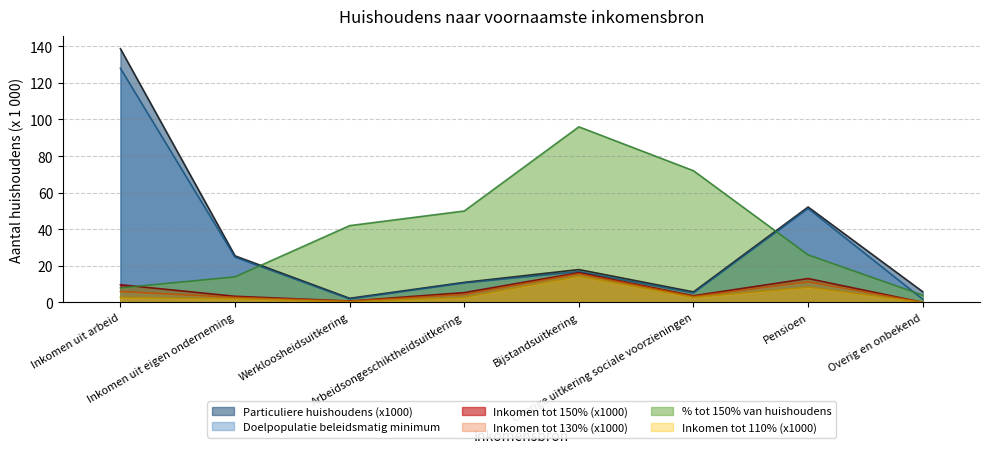

True or false: Particuliere huishoudens (x1000) and Inkomen tot 130% (x1000) intersect in this chart.

False